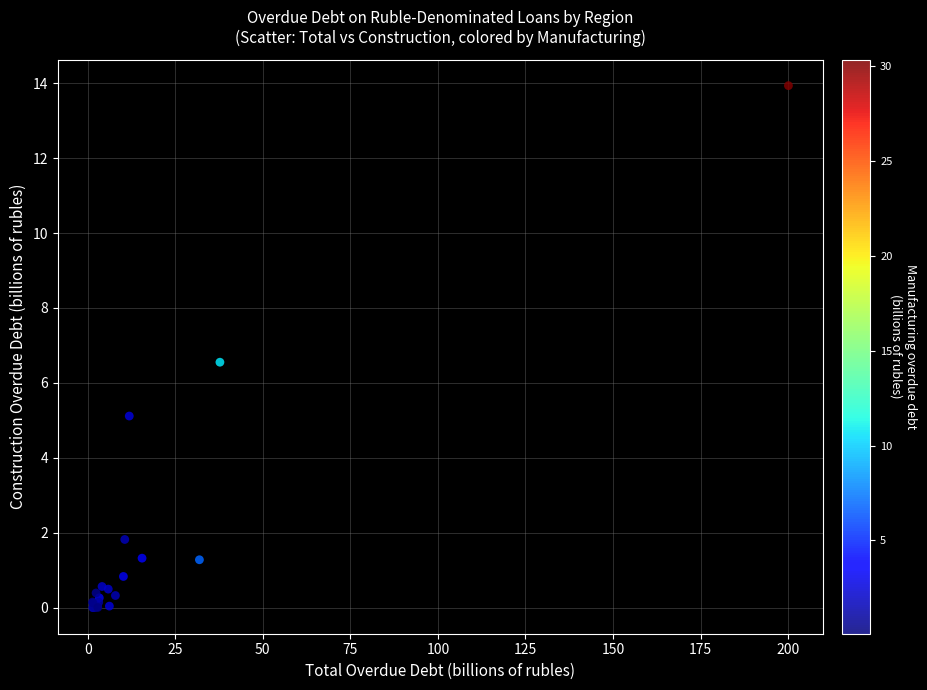

What Y value in the scatter plot is closest to 6?

6.6